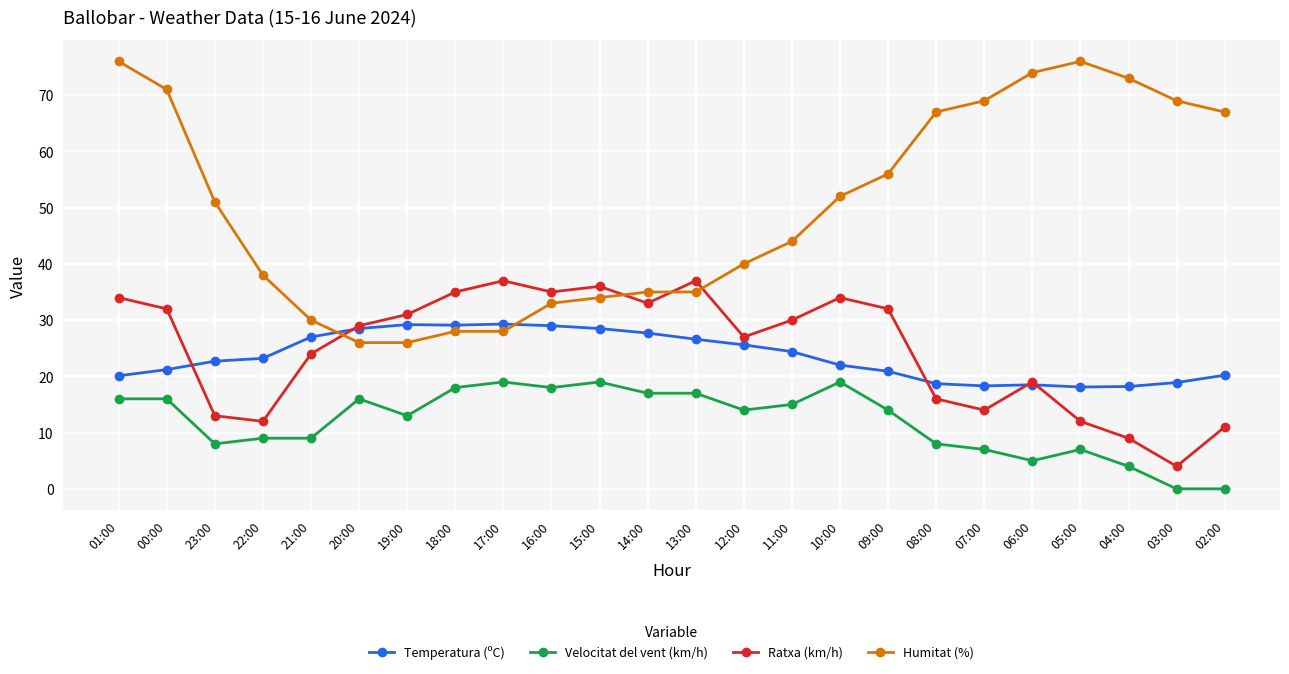

True or false: Ratxa (km/h) has a value of 4.0 at 03:00.

True